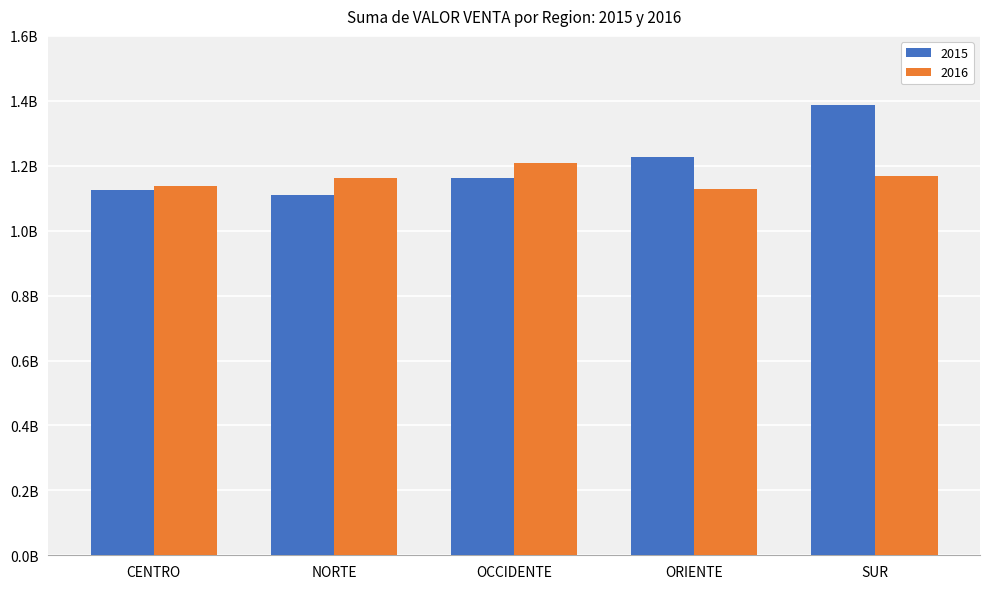

What are all the series names shown in the legend?

2015, 2016